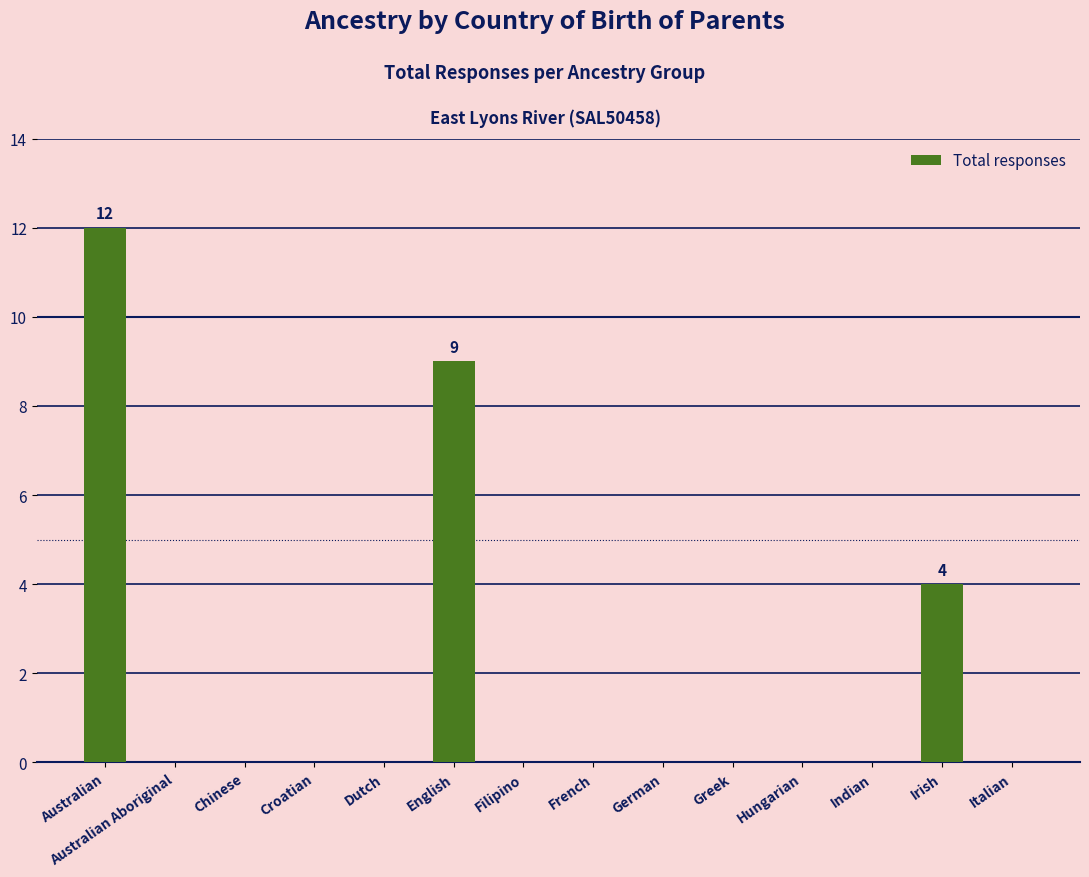

Which label corresponds to the largest value in the chart?

Australian